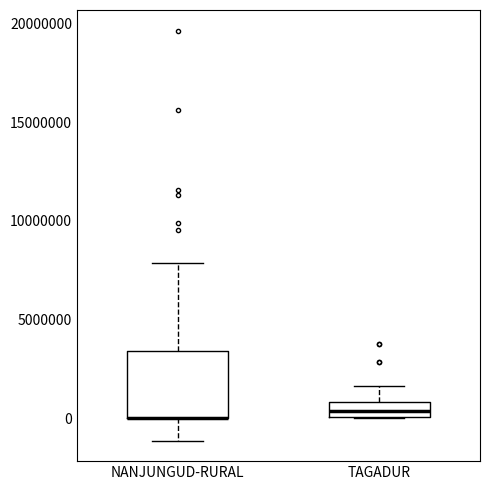

Reading left to right, read every box against the y-axis: the position of its median line, the range the box covers, and the ends of its whiskers. The values are not printed on the chart, so give them approximately, as read against the axis.

NANJUNGUD-RURAL: median 0 (drawn on the box's lower edge), box 0 to 3500000, whiskers -1000000 to 8000000
TAGADUR: median 500000, box 0 to 1000000, whiskers 0 to 1500000